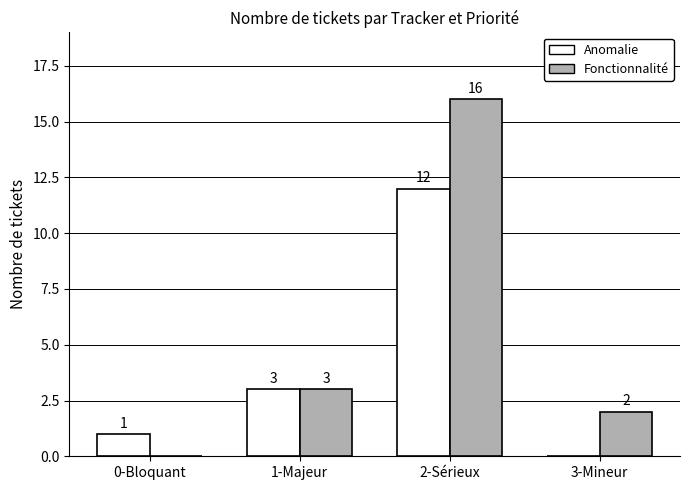

Where is Anomalie nearest to the value 6?

1-Majeur